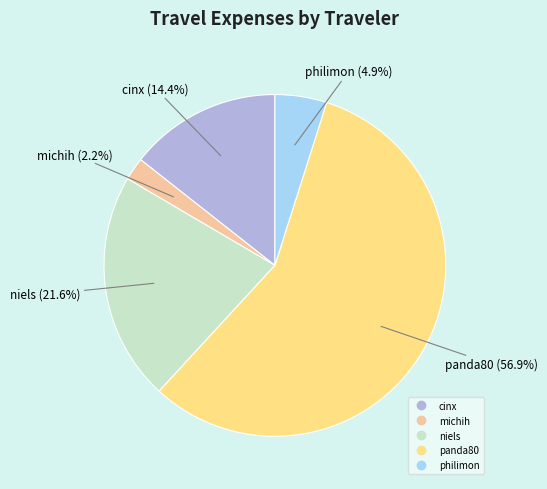

Which has a higher value, panda80 or michih?

panda80